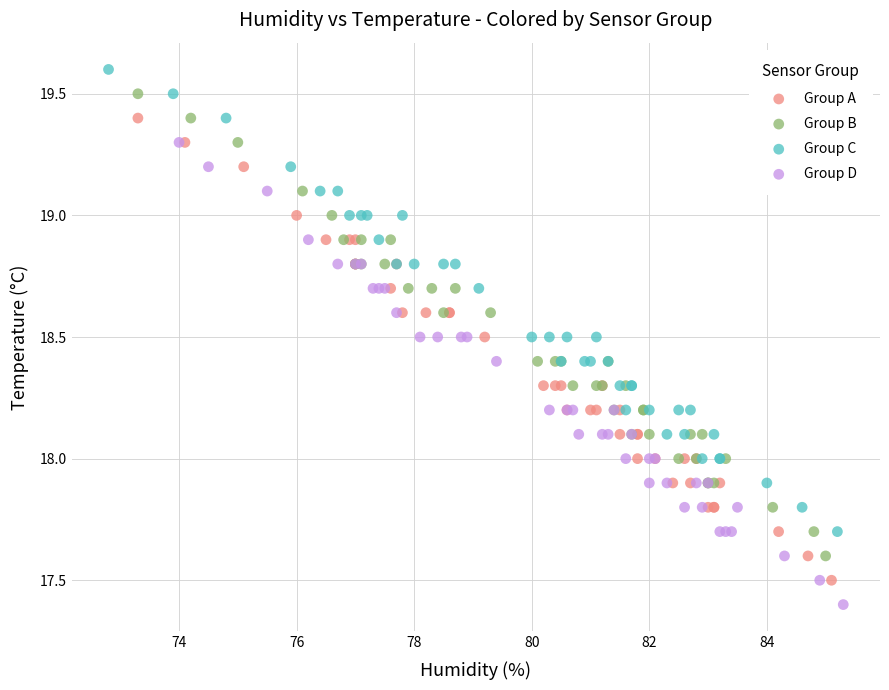

Which series contains the lowest Y value?

Group D